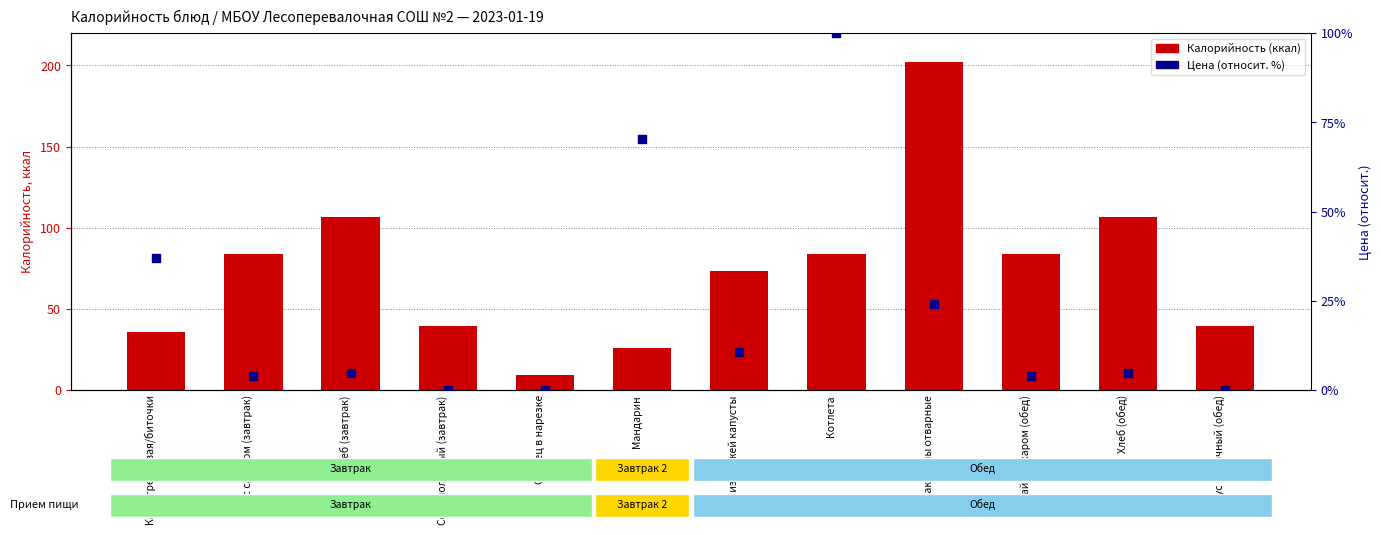

Which series contains the highest Y value?

Калорийность (ккал)